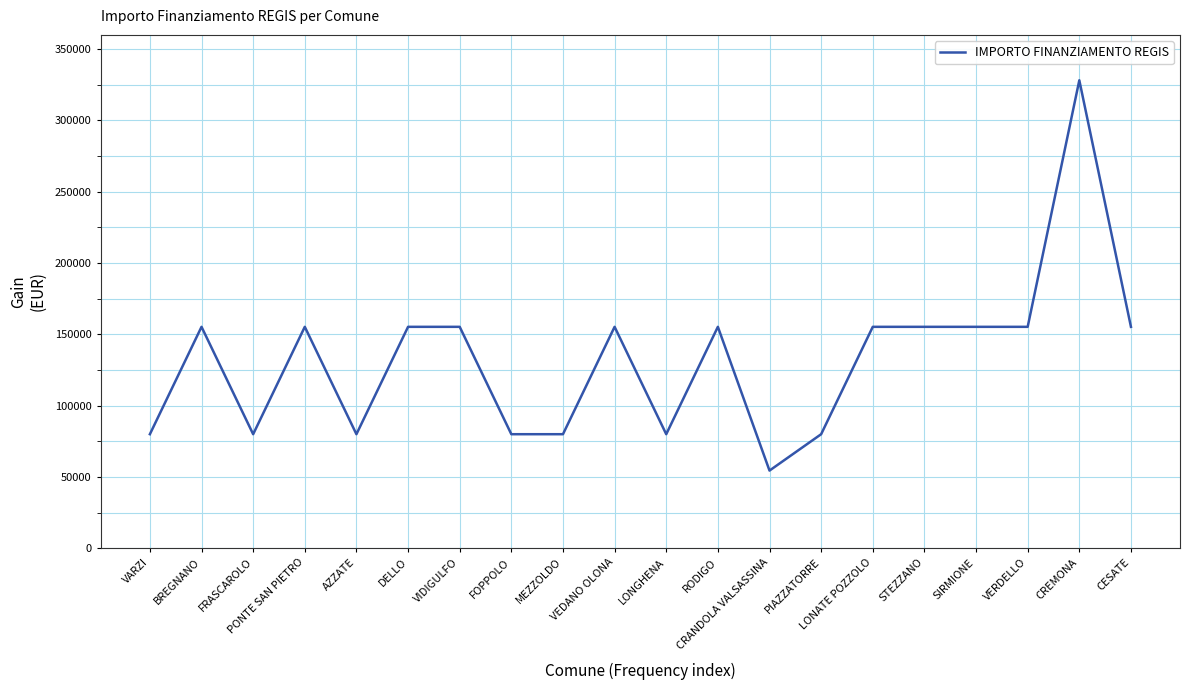

Reading left to right, transcribe all the data shown in this chart.

VARZI=79922	BREGNANO=155234	FRASCAROLO=79922	PONTE SAN PIETRO=155234	AZZATE=79922	DELLO=155234	VIDIGULFO=155234	FOPPOLO=79922	MEZZOLDO=79922	VEDANO OLONA=155234	LONGHENA=79922	RODIGO=155234	CRANDOLA VALSASSINA=54412	PIAZZATORRE=79922	LONATE POZZOLO=155234	STEZZANO=155234	SIRMIONE=155234	VERDELLO=155234	CREMONA=328160	CESATE=155234